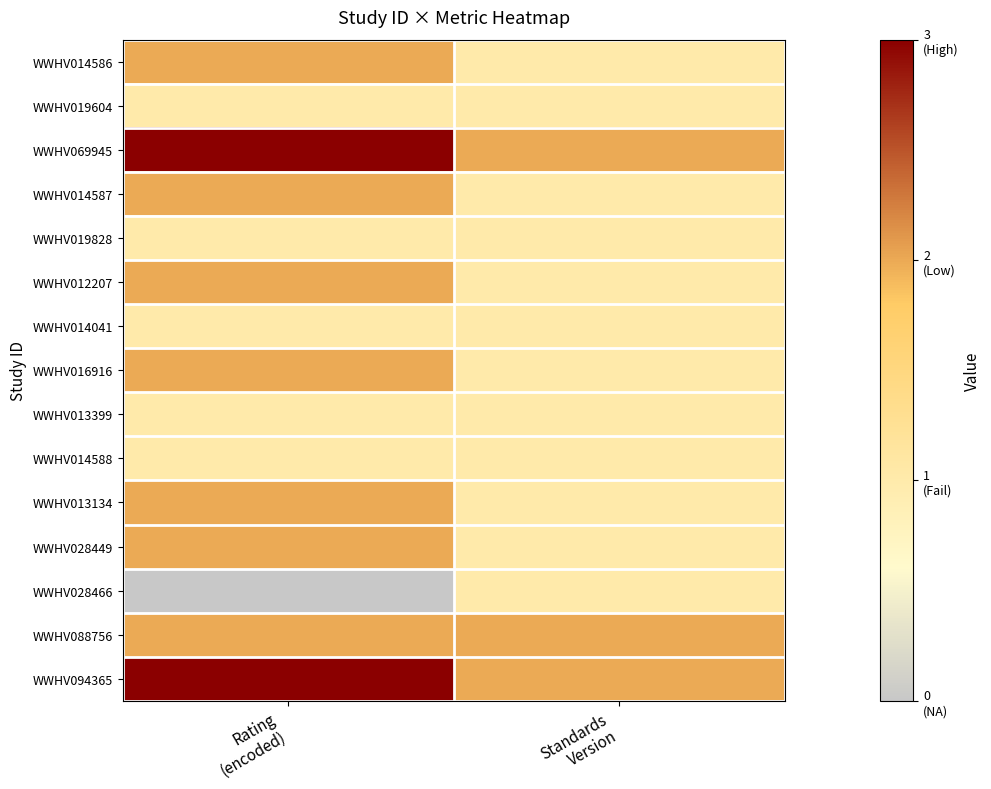

At which category does the chart reach its peak across all series?

Rating
(encoded)